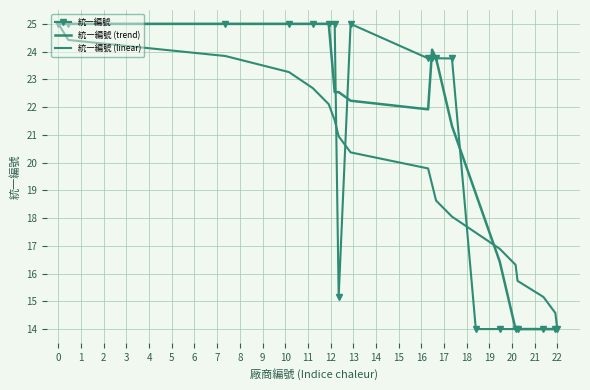

How many interior local peaks does the 統一編號 series have?

4